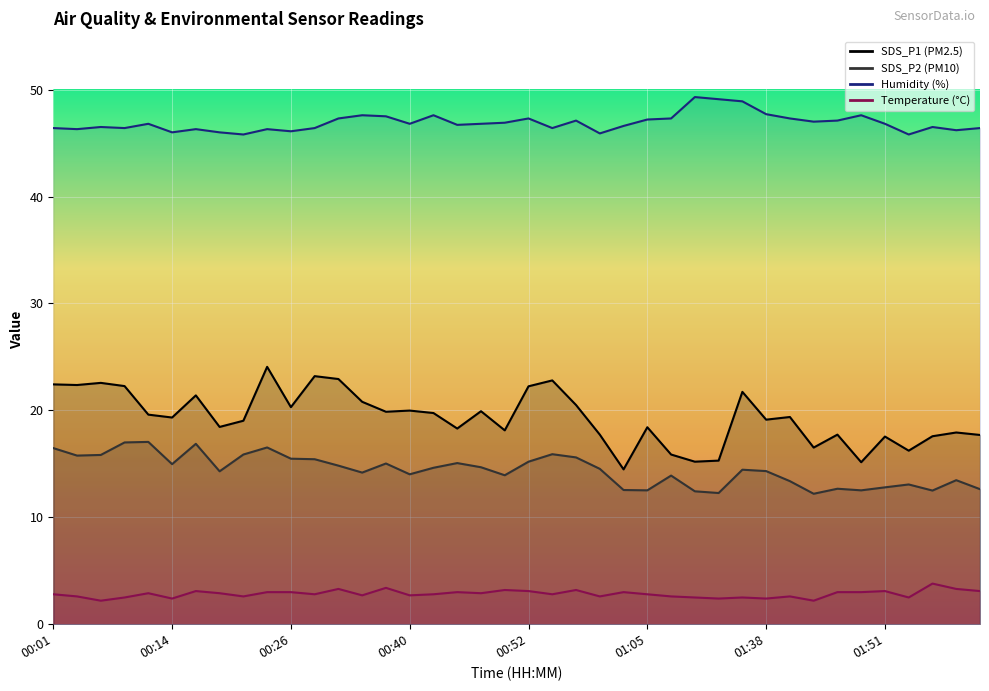

What is the smallest value displayed?

2.2